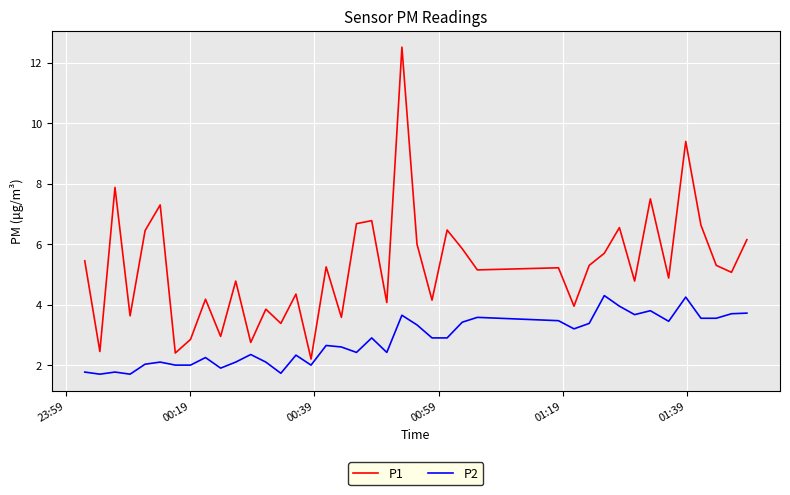

True or false: P1 and P2 cross at least once.

False